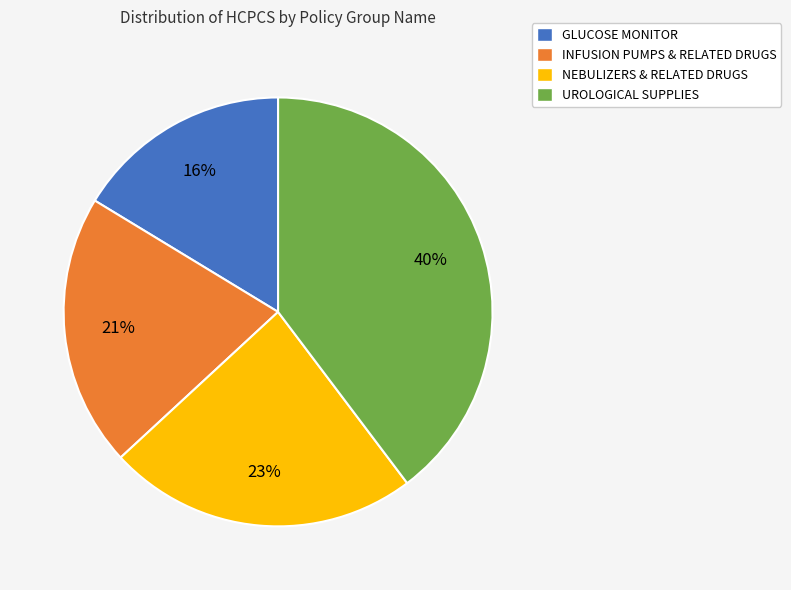

Is the sum of GLUCOSE MONITOR and INFUSION PUMPS & RELATED DRUGS greater than half?

No